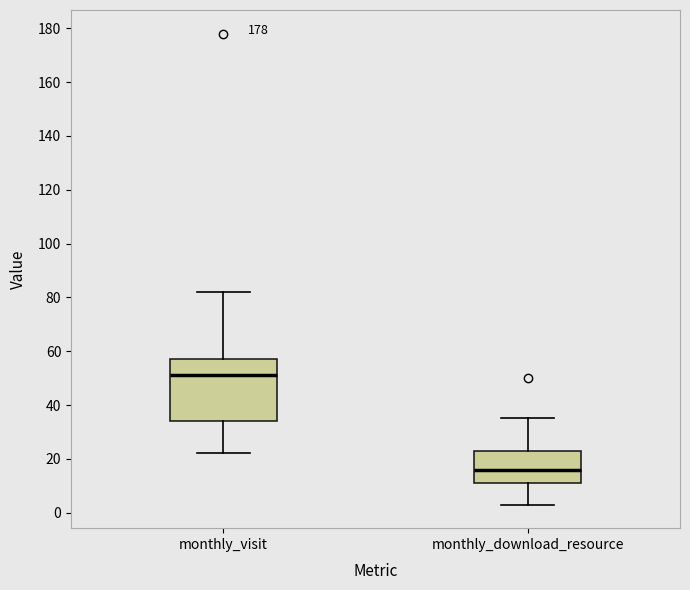

Comparing the boxes themselves (not the whiskers), which one is the tallest?

monthly_visit